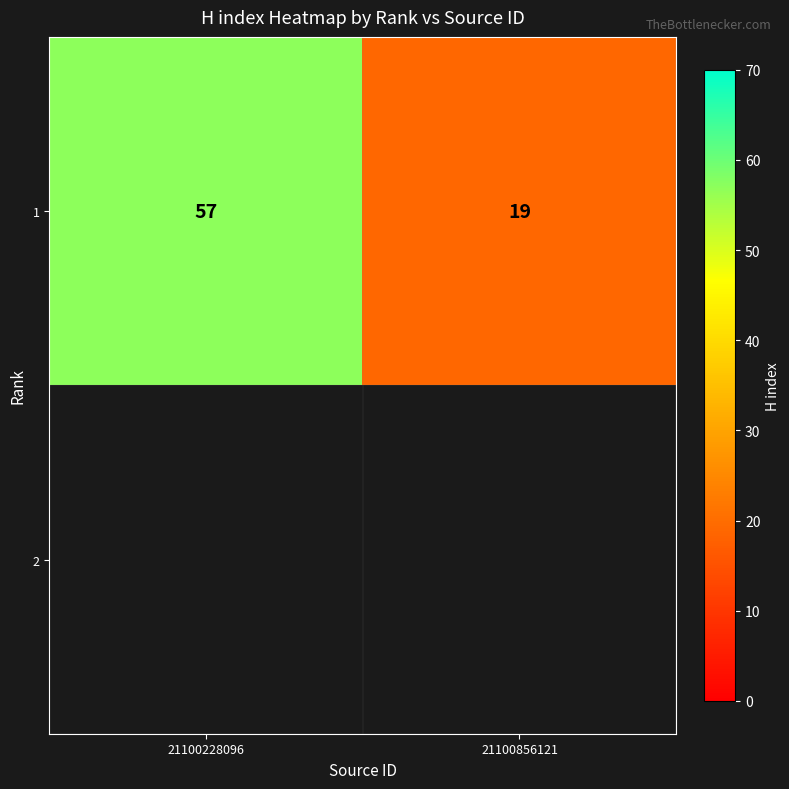

The value at 21100856121 is 19. True or false?

True